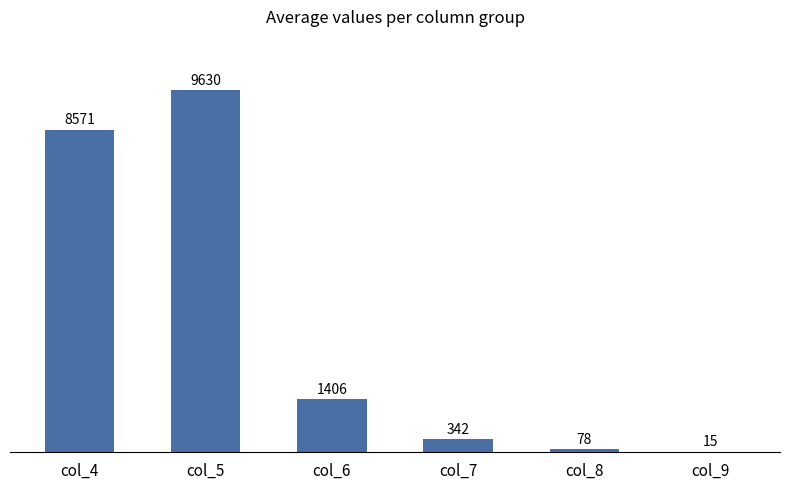

At which label does the data first exceed 1406?

col_4